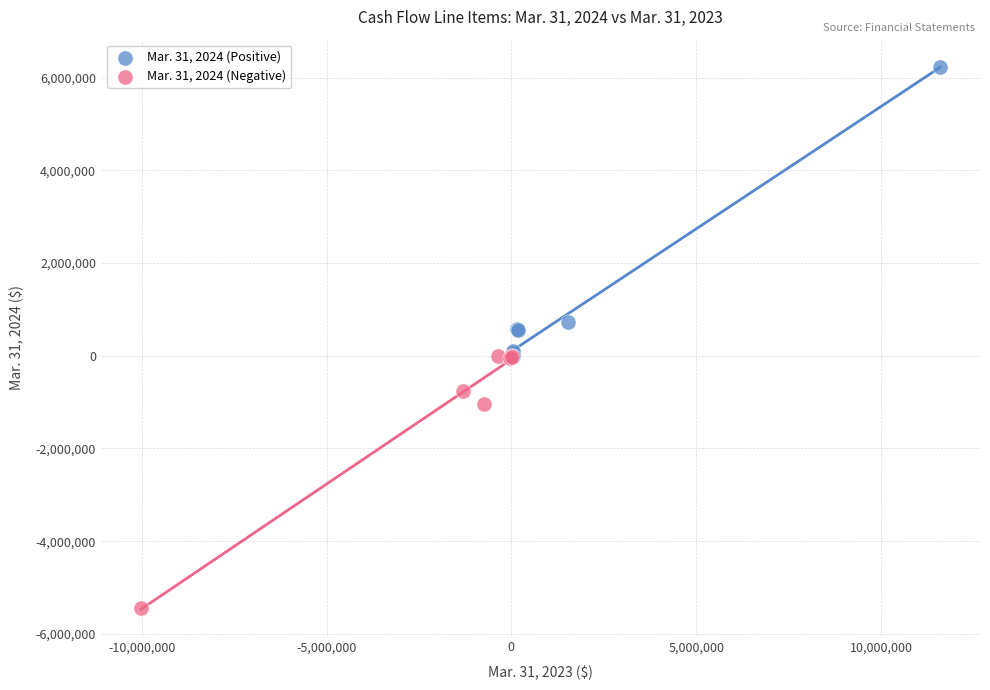

Which series has the widest spread of Y values?

Mar. 31, 2024 (Positive)